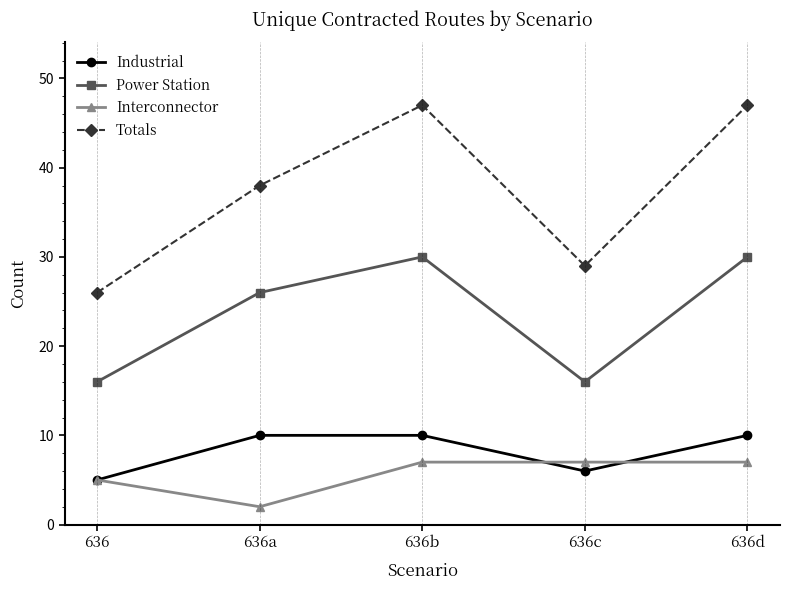

Which series changed the most between 636 and 636c?

Totals